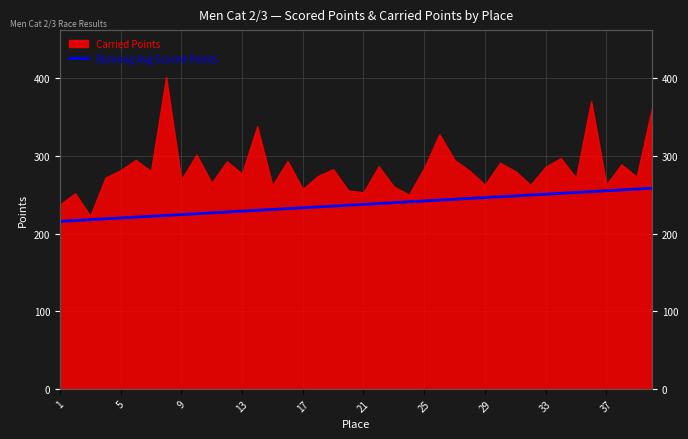

What is the sum of all values?

9478.2